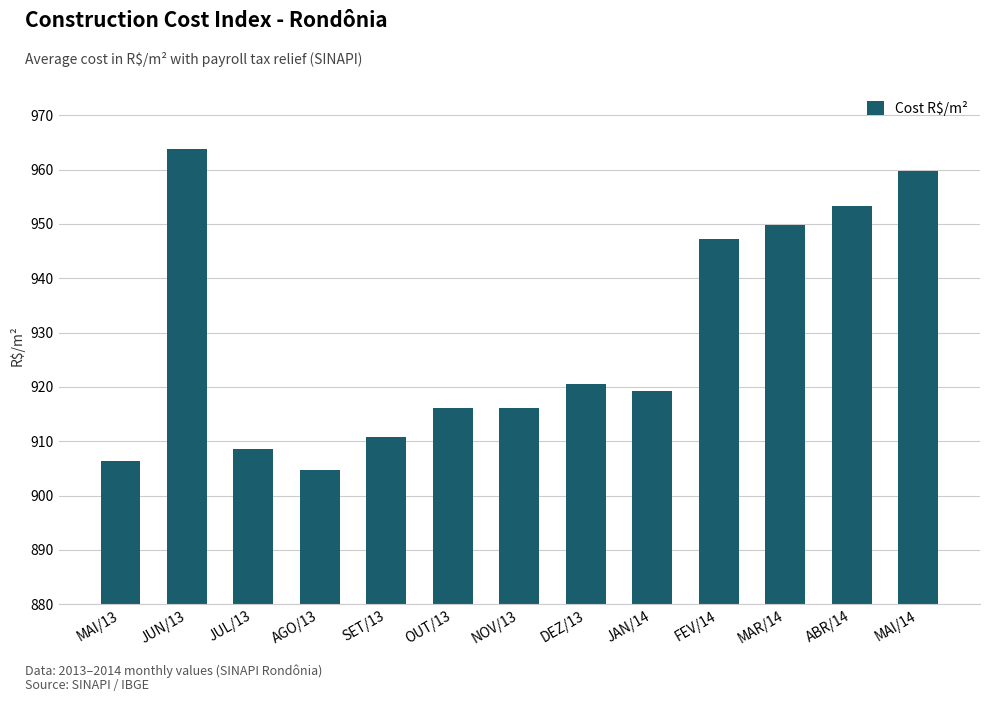

What is the label of the 11th bar from the left?

MAR/14